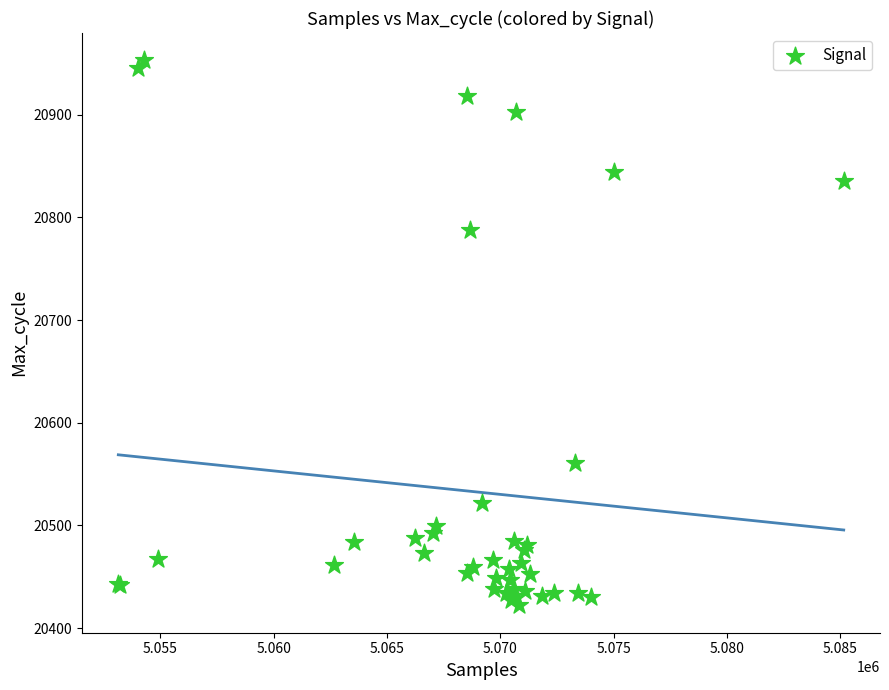

What Y value in the scatter plot is closest to 20687?

20788